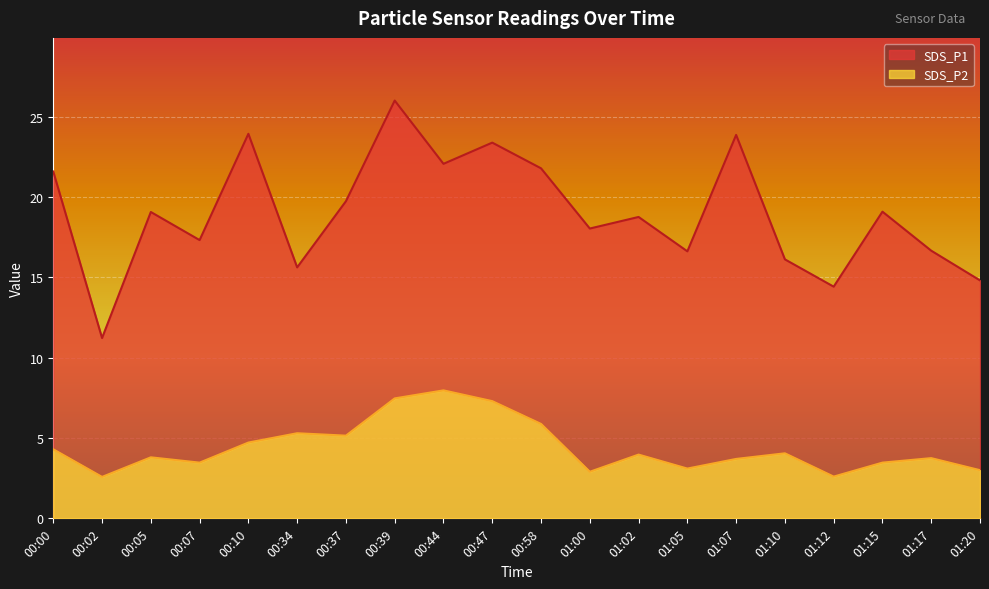

Where does the SDS_P2 series first go above 3?

00:00